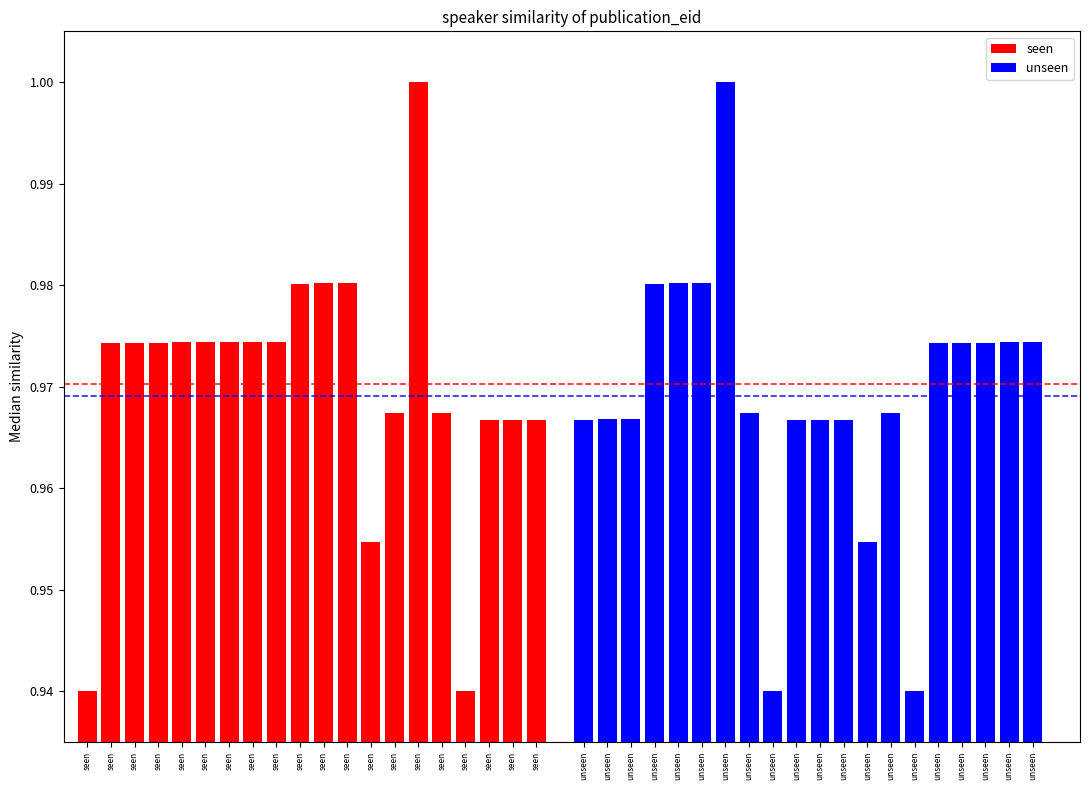

Between seen and seen, which is larger?

seen